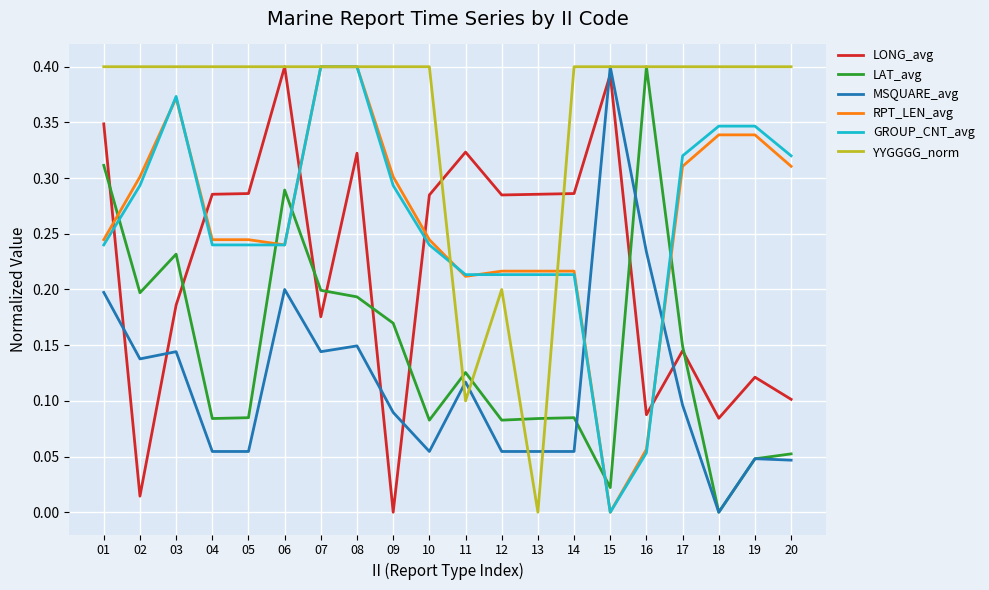

Which series changed the most between 04 and 06?

LAT_avg